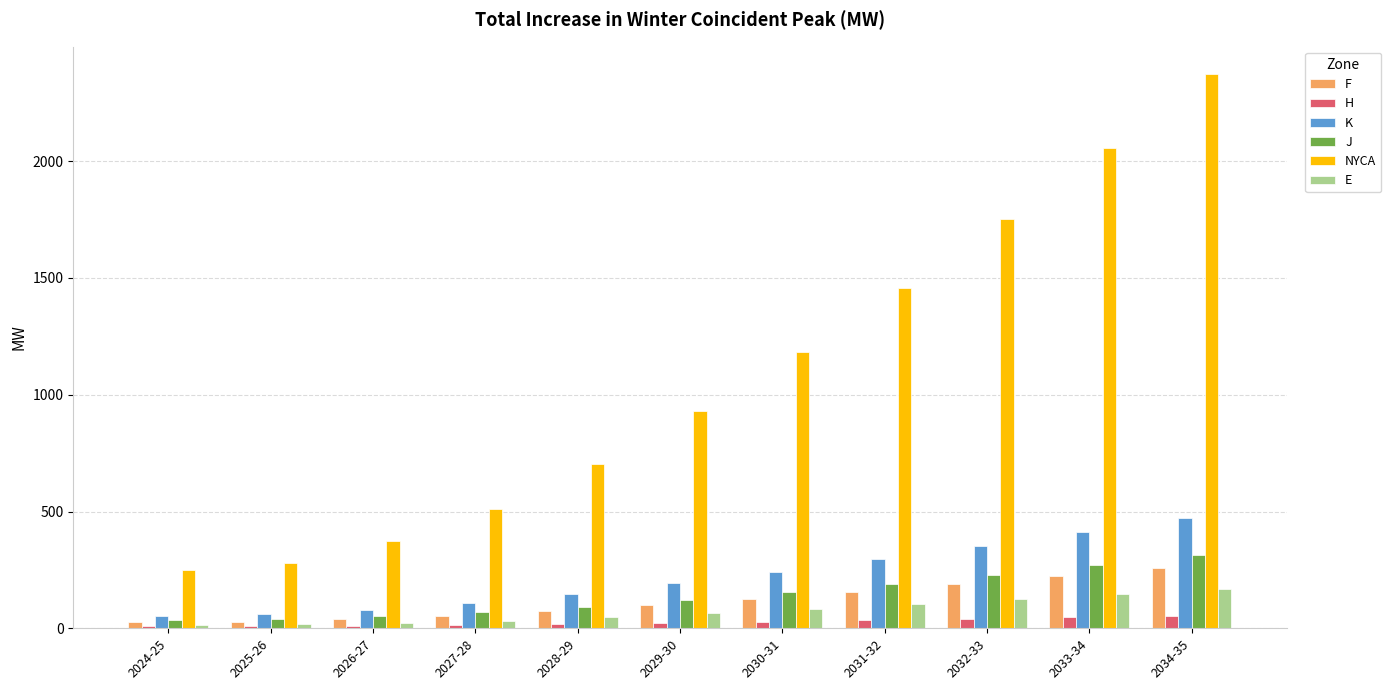

At which category is the sum across all series the highest?

2034-35